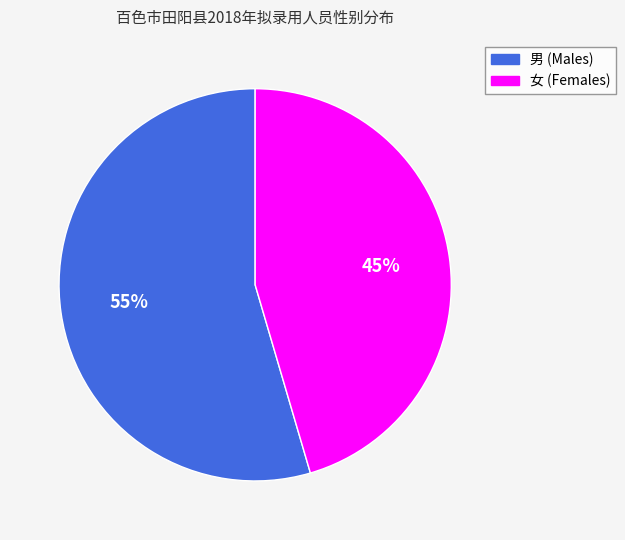

Does any single category account for the majority?

Yes